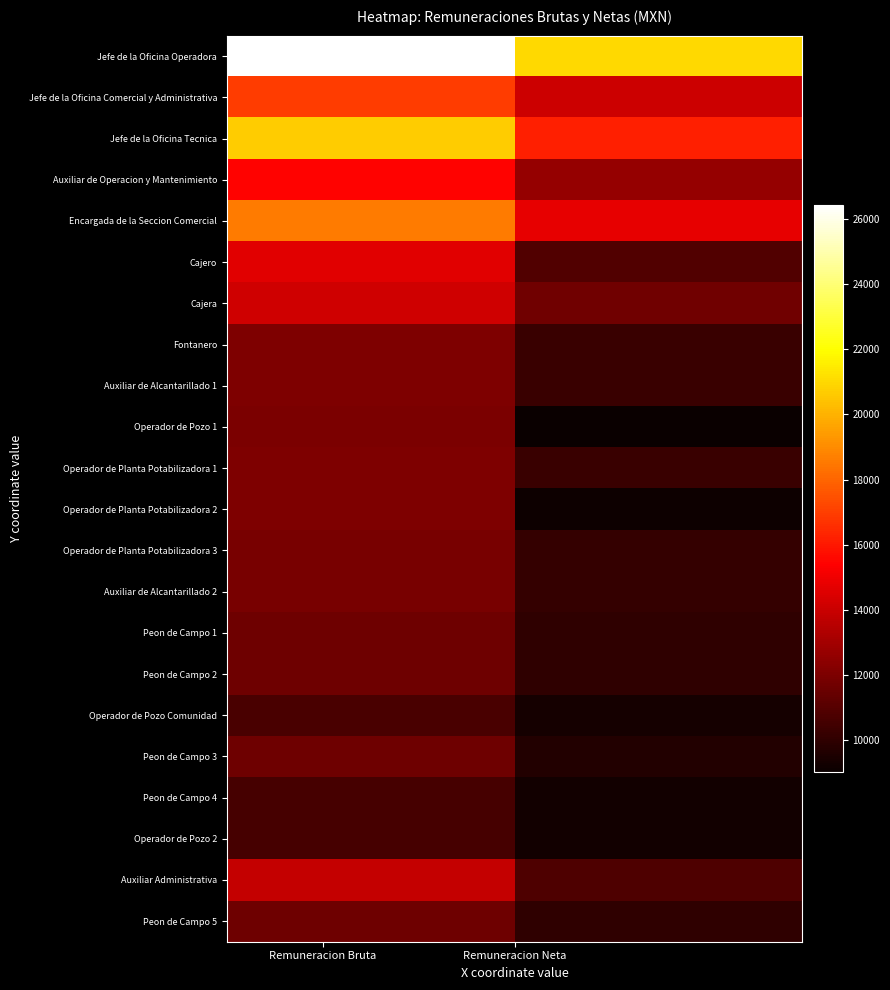

Reading left to right, transcribe all the data shown in this chart.

Jefe de la Oficina Operadora: 26414.9	20990.4
Jefe de la Oficina Comercial y Administrativa: 16921.8	14106.1
Jefe de la Oficina Tecnica: 20675.2	16219.4
Auxiliar de Operacion y Mantenimiento: 15454.3	12639.4
Encargada de la Seccion Comercial: 18567.4	14752.9
Cajero: 14667.9	10895.2
Cajera: 14162.9	11744.8
Fontanero: 12061.5	10318.7
Auxiliar de Alcantarillado 1: 12061.5	10274.0
Operador de Pozo 1: 11961.5	9032.7
Operador de Planta Potabilizadora 1: 12061.5	10271.1
Operador de Planta Potabilizadora 2: 12061.5	9105.2
Operador de Planta Potabilizadora 3: 11901.5	10148.8
Auxiliar de Alcantarillado 2: 11901.5	10151.7
Peon de Campo 1: 11680.7	10039.0
Peon de Campo 2: 11680.7	10039.0
Operador de Pozo Comunidad: 10723.7	9310.7
Peon de Campo 3: 11680.7	9697.9
Peon de Campo 4: 10648.7	9288.4
Operador de Pozo 2: 10648.7	9289.1
Auxiliar Administrativa: 13901.1	10835.3
Peon de Campo 5: 11666.2	10028.4